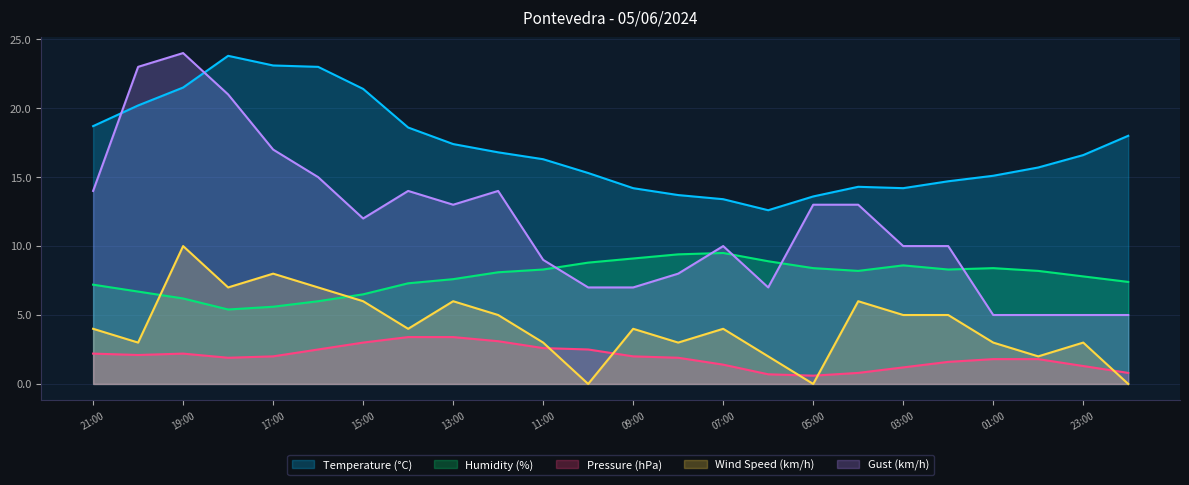

What is the highest value of the Gust (km/h) series?

24.0